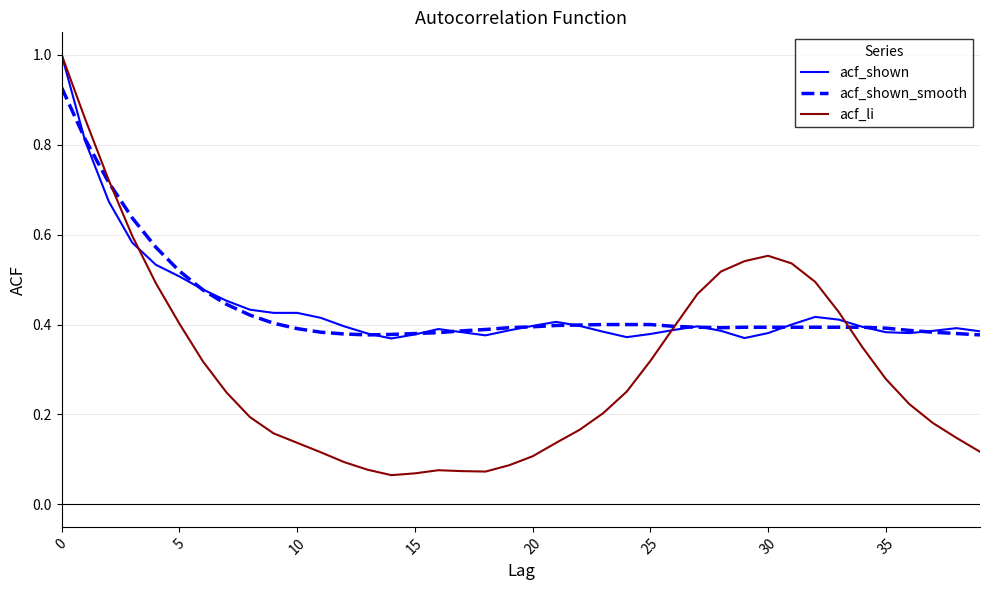

True or false: acf_li and acf_shown_smooth intersect in this chart.

True